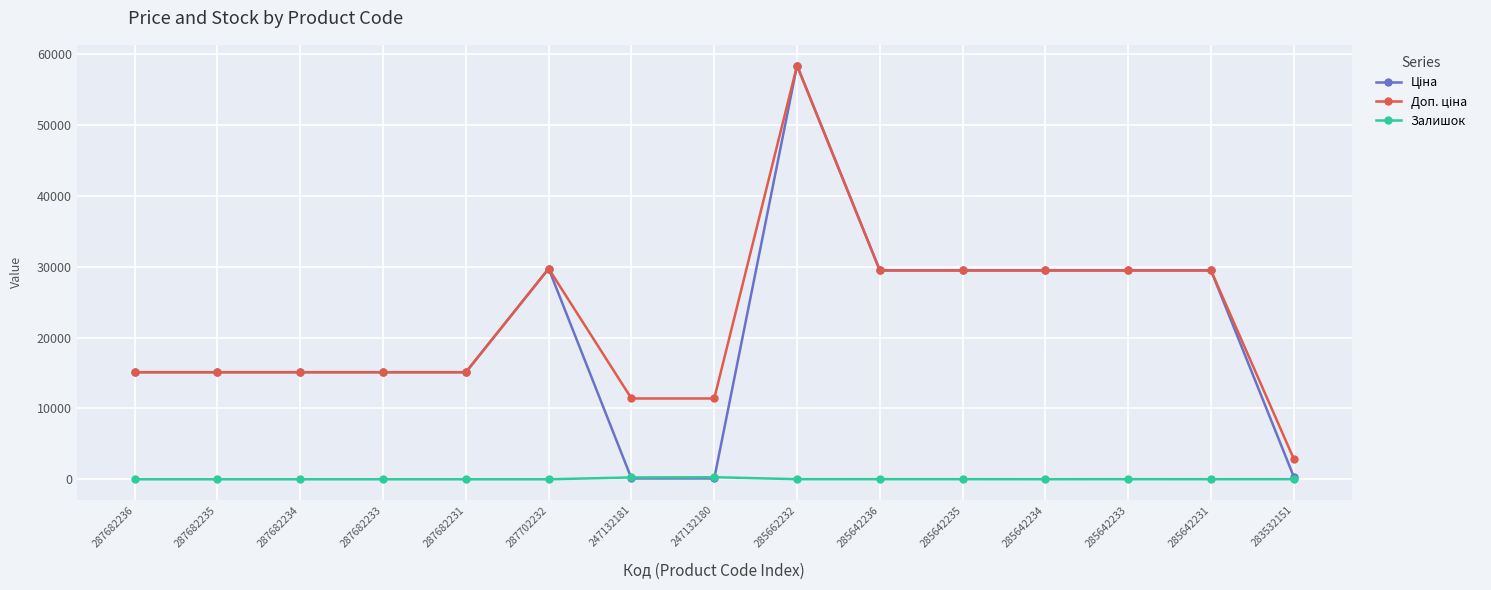

What is the difference between the highest and lowest values at 287682231?

15120.0